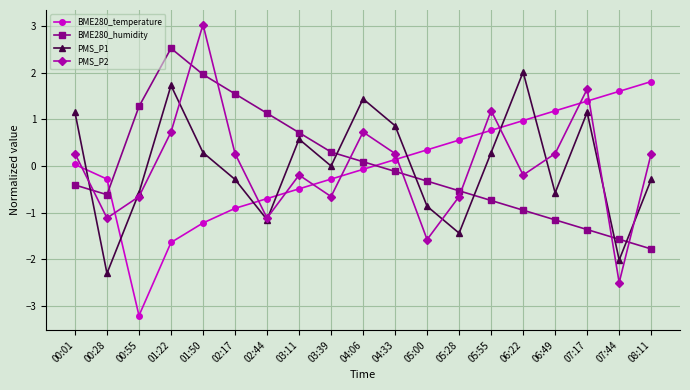

How many data points in BME280_temperature are less than 0?

9